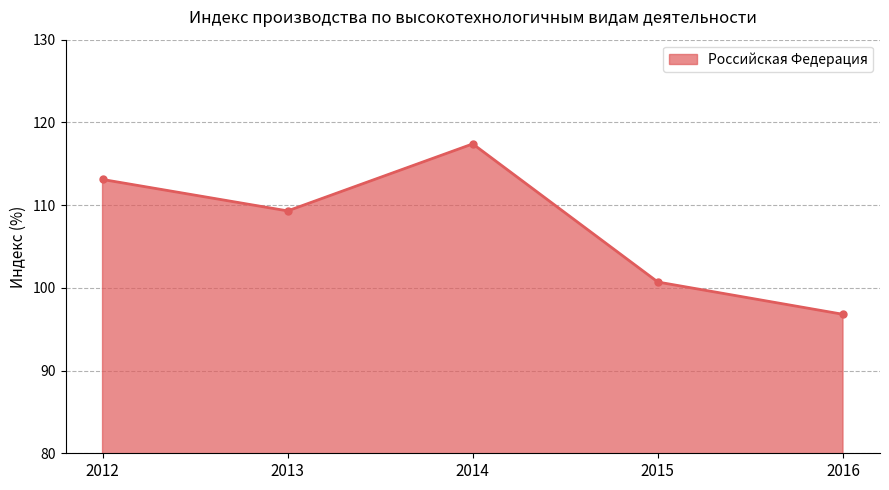

What is the change in value from 2012 to 2016?

-16.3